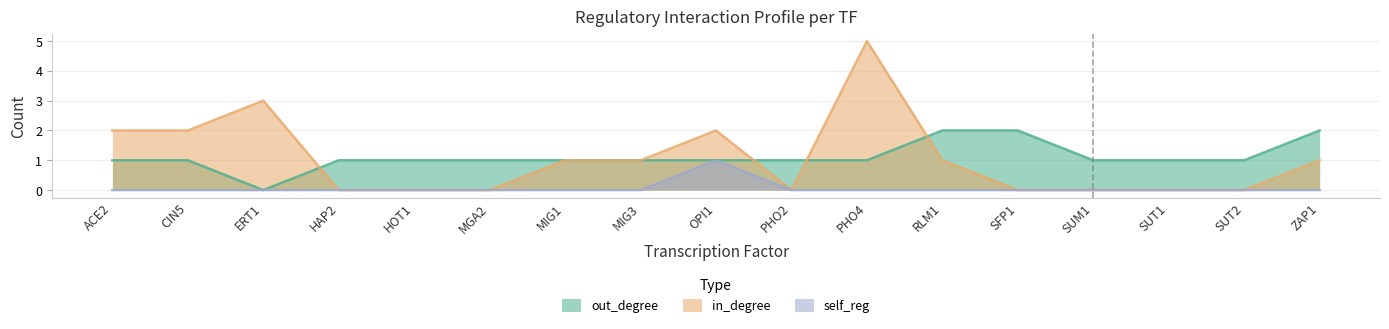

How many self_reg values are between 0 and 1?

17